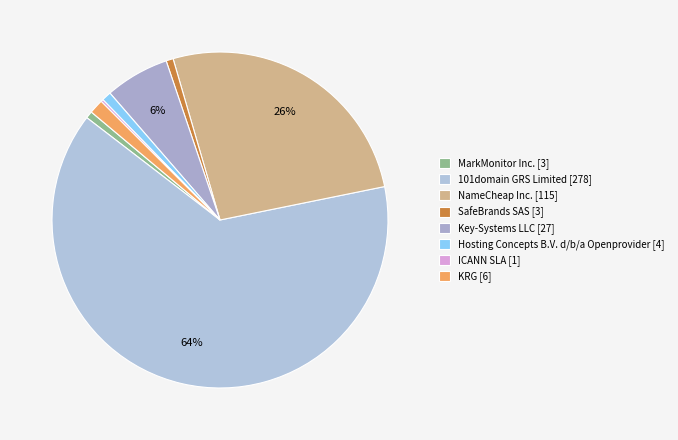

What is the largest slice in the pie chart?

101domain GRS Limited